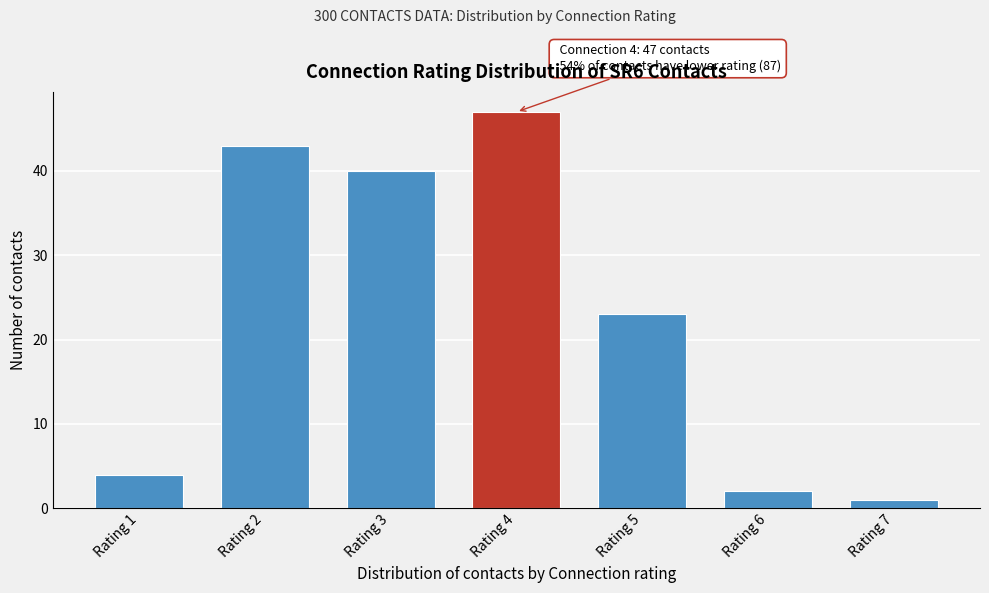

Reading right to left, list all the values displayed in this chart.

1	2	23	47	40	43	4